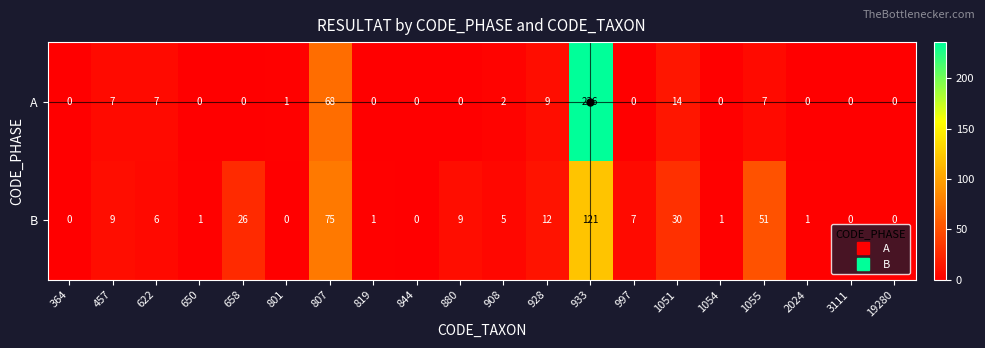

True or false: B has a value of 75 at 807.

True